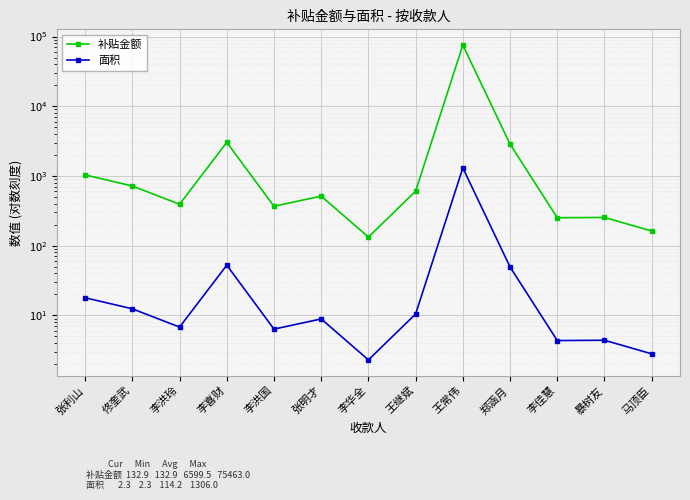

True or false: 补贴金额 and 面积 cross at least once.

False